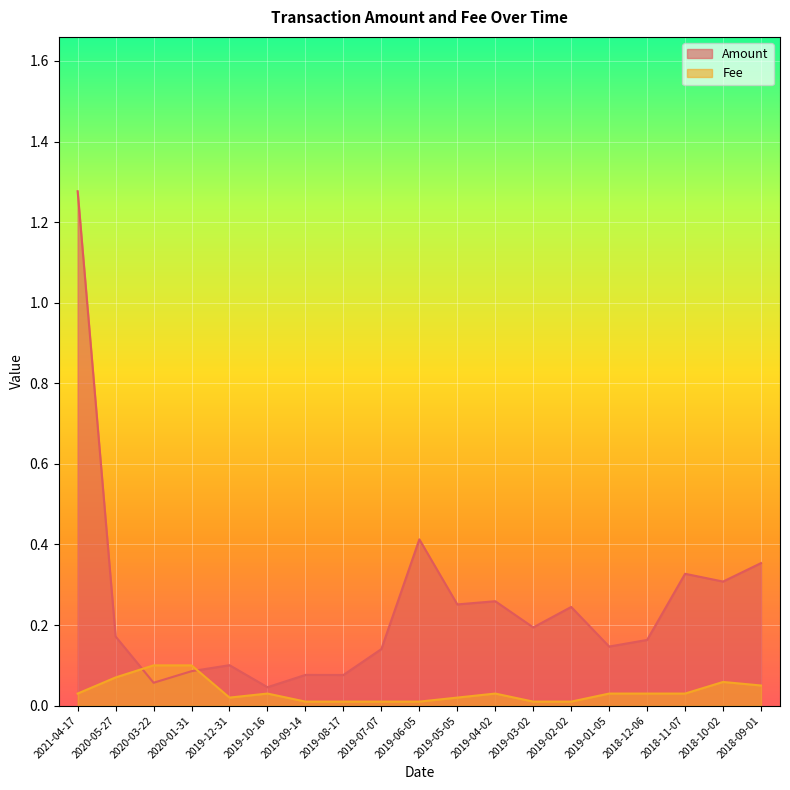

What position from the right is 2020-01-31?

16